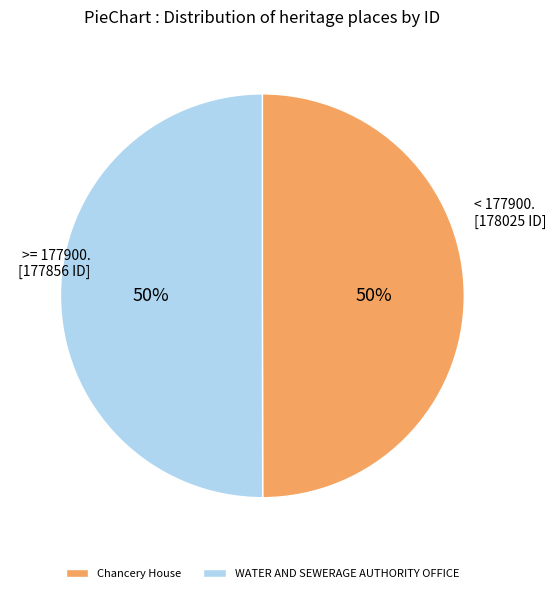

True or false: Chancery House accounts for 64% of the total.

False